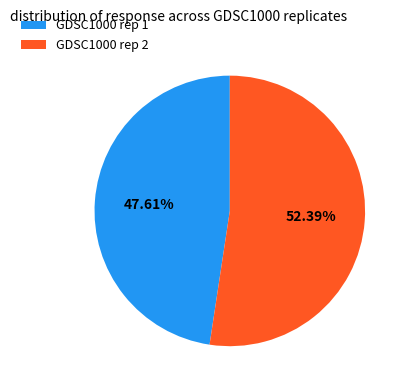

Is there any slice that represents more than half of the pie?

Yes